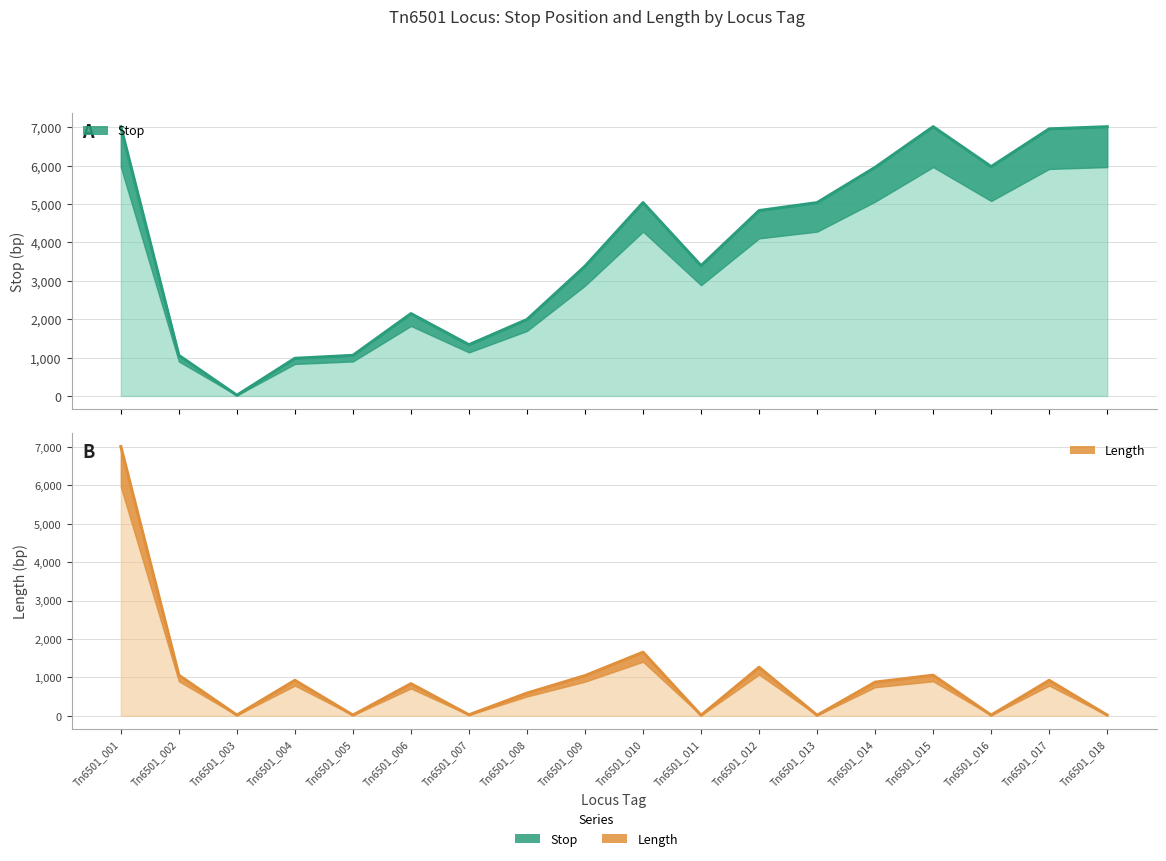

What is the sum of the Stop values at Tn6501_017 and Tn6501_009?

10335